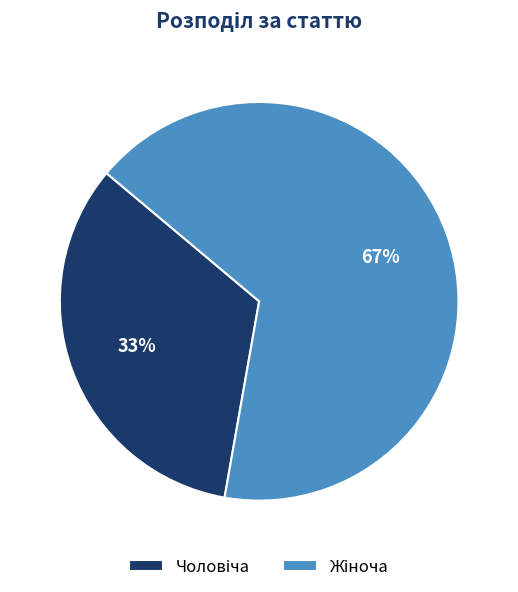

Is there a majority slice in this chart?

Yes